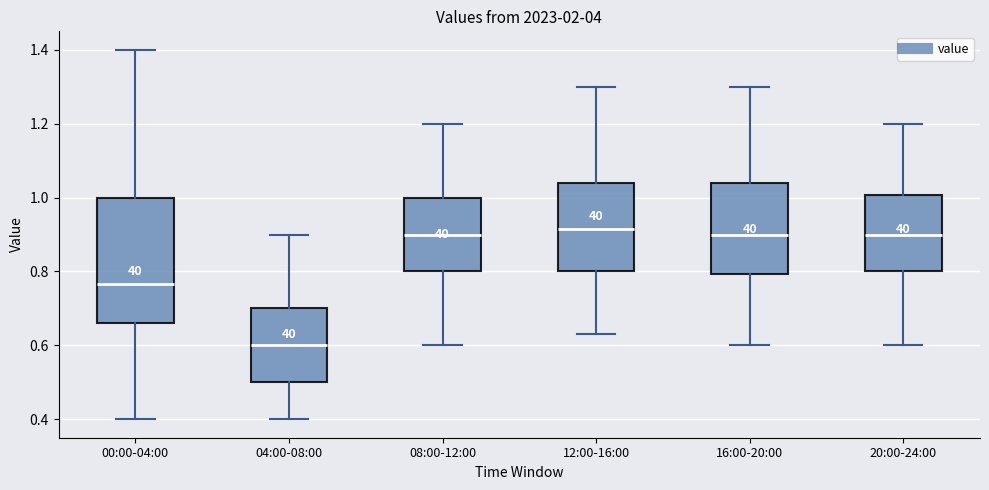

Where does the lower whisker of the box for 04:00-08:00 end on the y-axis? The values are not printed on the chart, so give them approximately, as read against the axis.

0.40